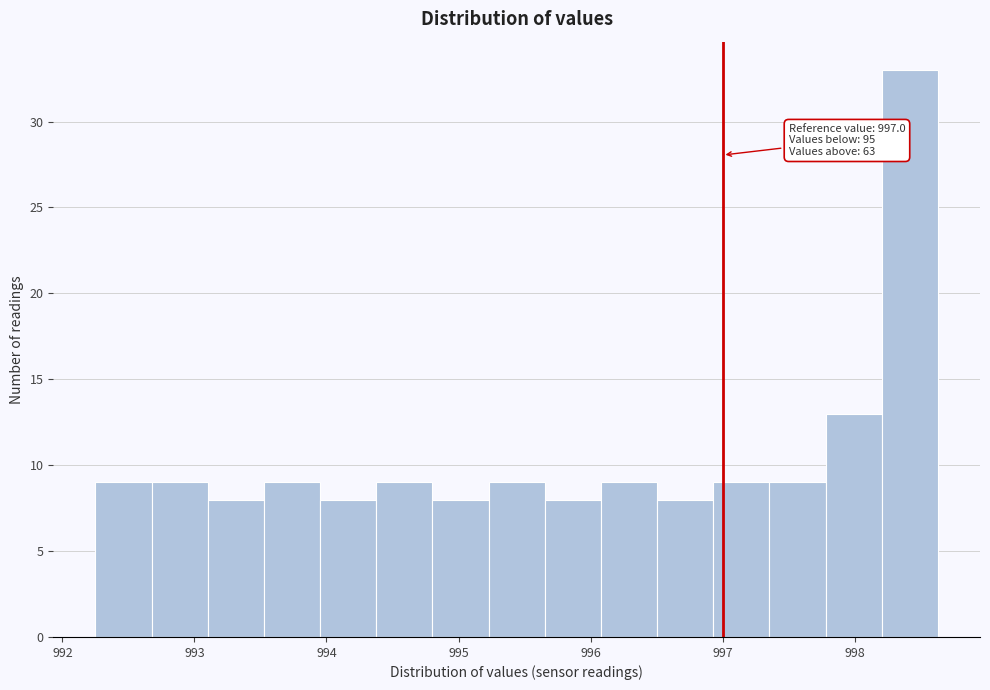

Which range on the x-axis has the tallest bar?

998.2 to 998.6